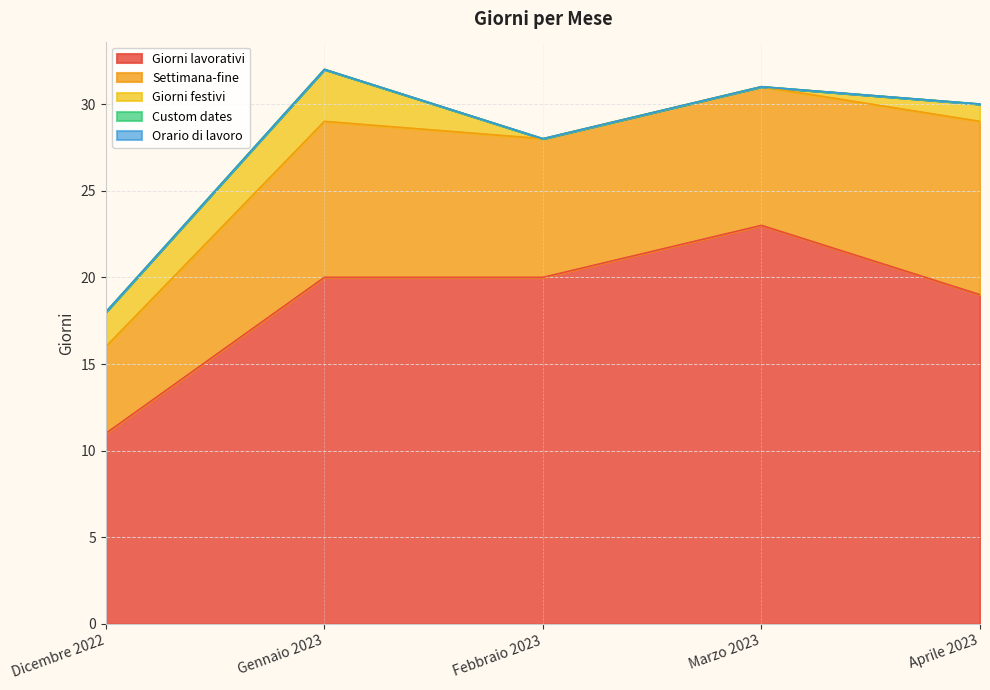

What is the highest value of the Settimana-fine series?

10